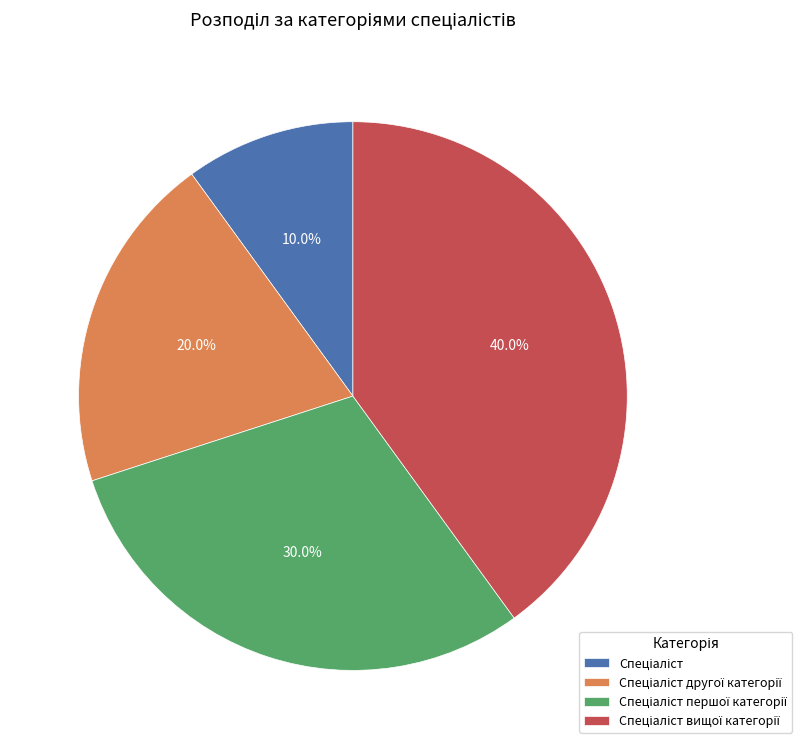

Is there a majority slice in this chart?

No